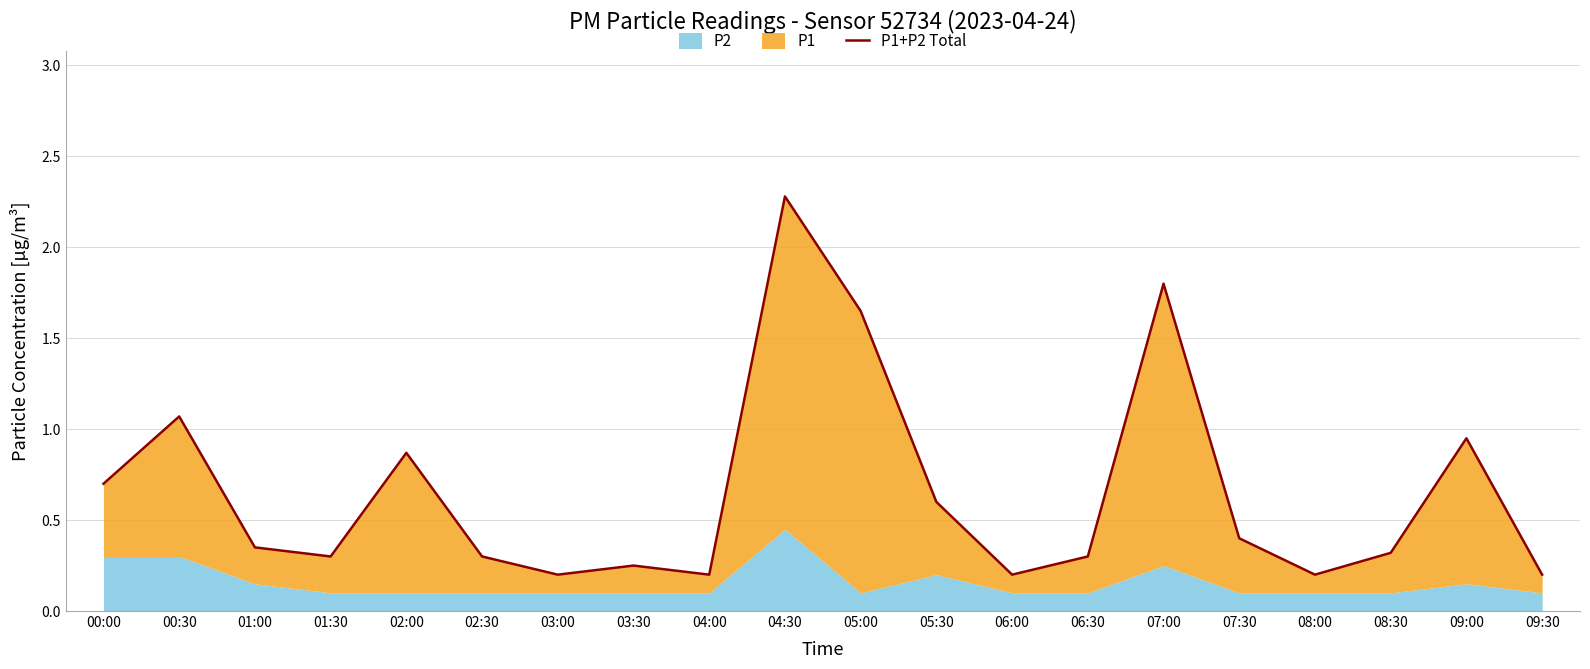

What is the sum of the values at 03:30 and 04:00?

0.5